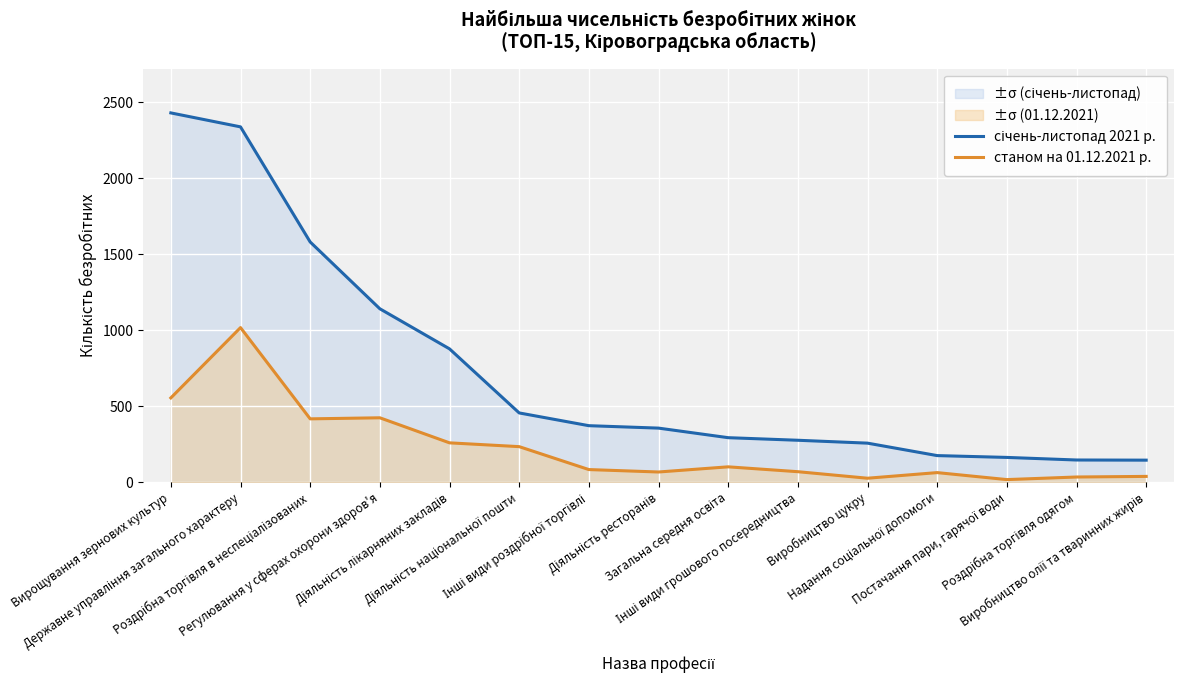

At which label is станом на 01.12.2021 р. closest to 516?

Вирощування зернових культур